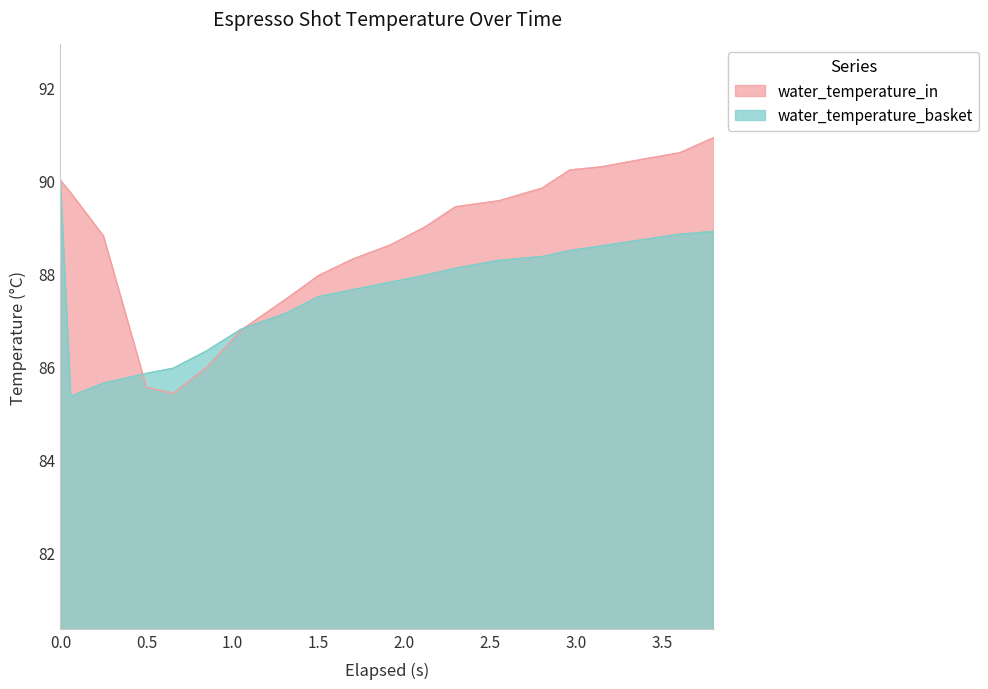

How many distinct data groups are displayed?

2